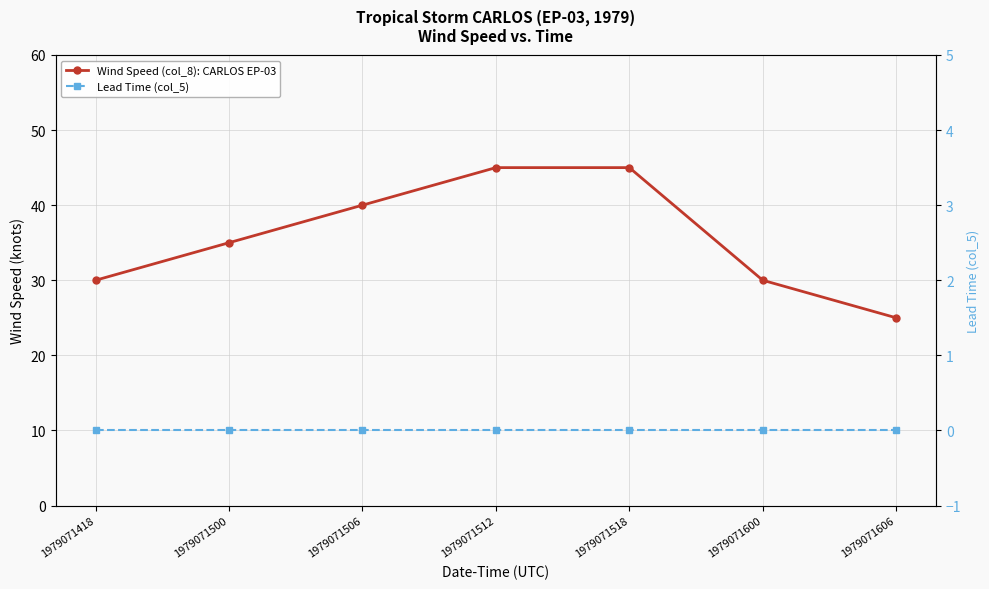

What is the difference between the second highest and second lowest values in the Wind Speed (col_8): CARLOS EP-03 series?

15